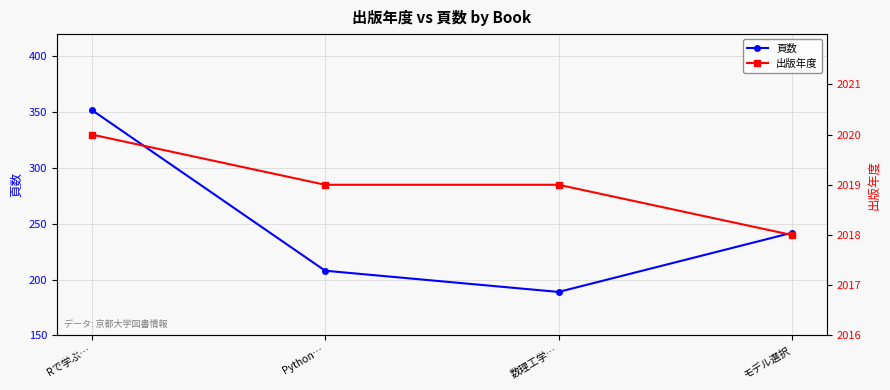

What is the total value across all series at 数理工学…?

2208